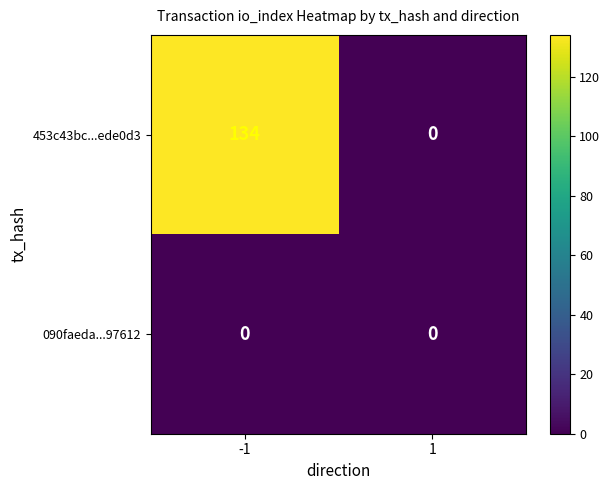

What is the average value of the 453c43bc...ede0d3 series?

67